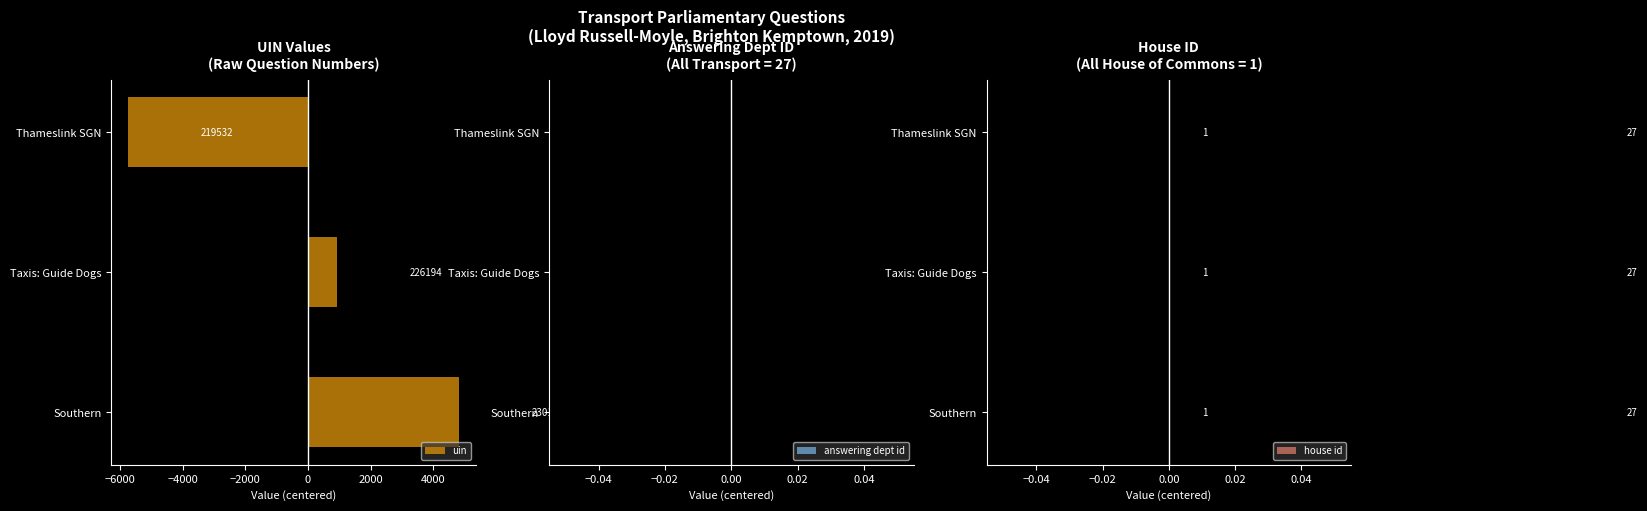

Does the chart contain any negative values?

Yes